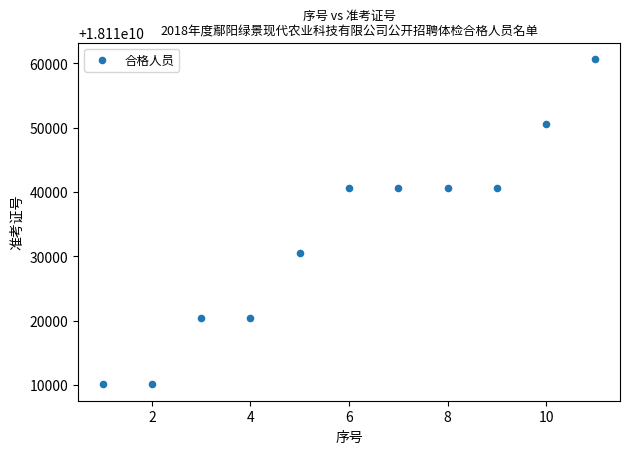

What is the range of Y values (max minus min)?

50600